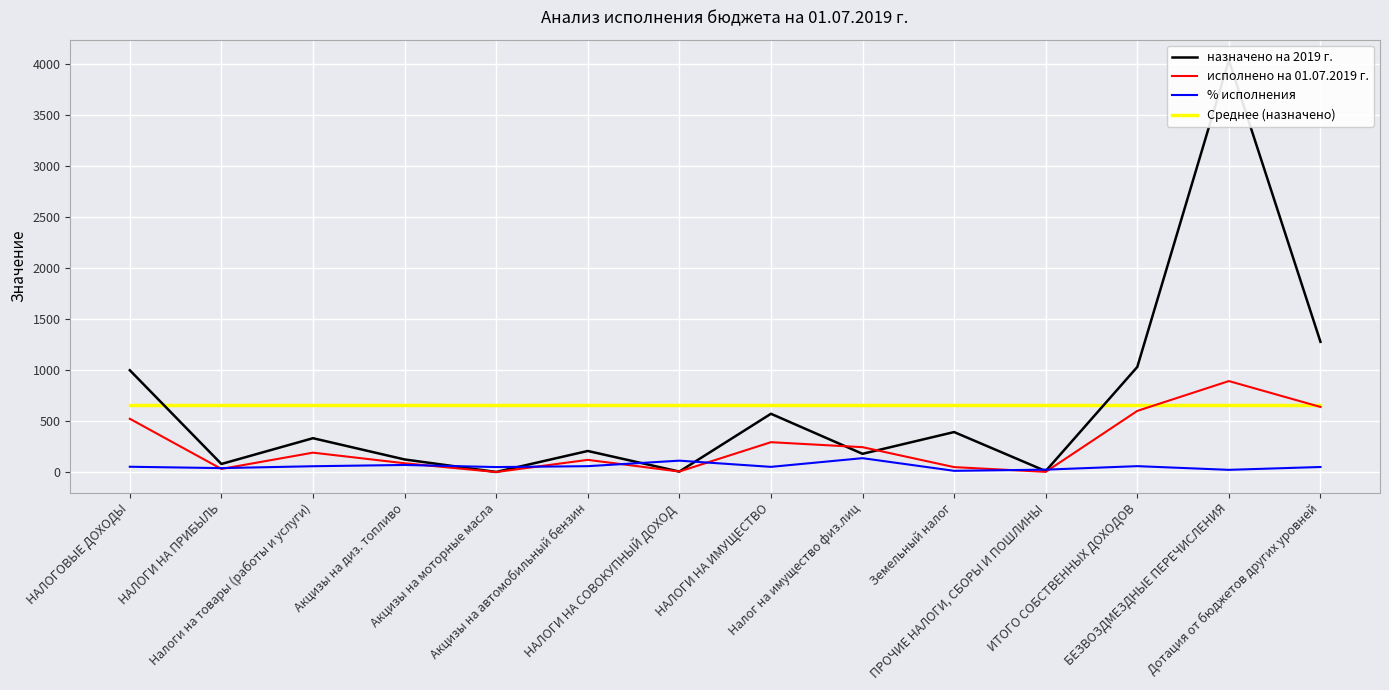

How many values in the % исполнения series exceed 52?

7